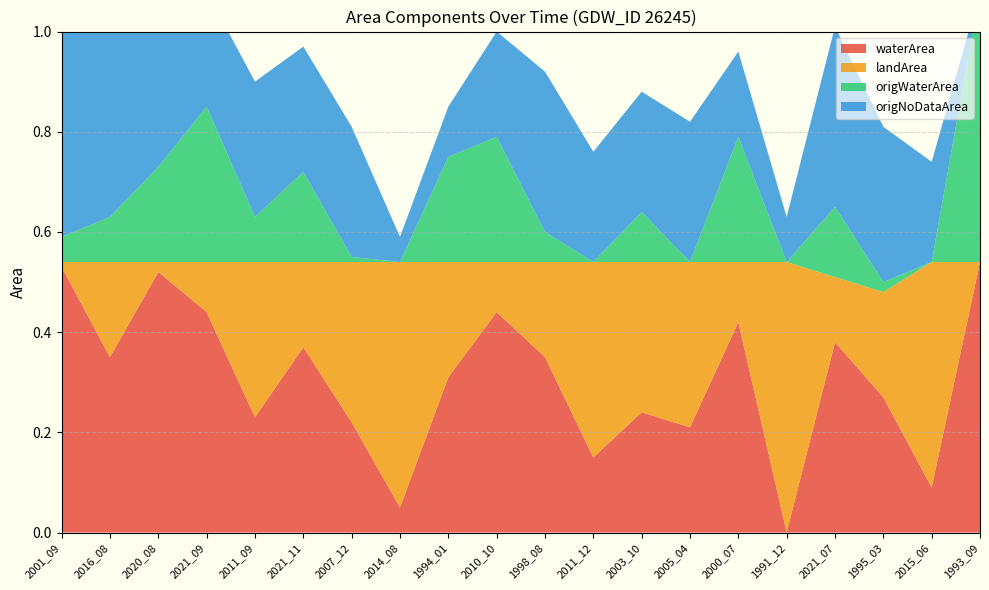

Reading left to right, transcribe all the data shown in this chart.

waterArea: 0.5	0.3	0.5	0.4	0.2	0.4	0.2	0.1	0.3	0.4	0.3	0.1	0.2	0.2	0.4	0.0	0.4	0.3	0.1	0.5
landArea: 0.0	0.2	0.0	0.1	0.3	0.2	0.3	0.5	0.2	0.1	0.2	0.4	0.3	0.3	0.1	0.5	0.1	0.2	0.5	0.0
origWaterArea: 0.1	0.1	0.2	0.3	0.1	0.2	0.0	0.0	0.2	0.2	0.1	0.0	0.1	0.0	0.2	0.0	0.1	0.0	0.0	0.5
origNoDataArea: 0.5	0.5	0.3	0.2	0.3	0.2	0.3	0.1	0.1	0.2	0.3	0.2	0.2	0.3	0.2	0.1	0.4	0.3	0.2	0.0